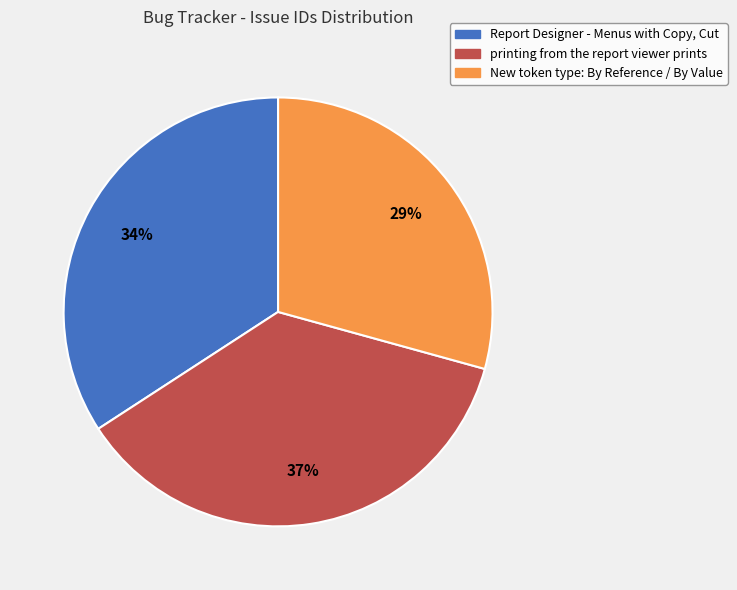

Is the sum of Report Designer - Menus with Copy, Cut and New token type: By Reference / By Value greater than half?

Yes